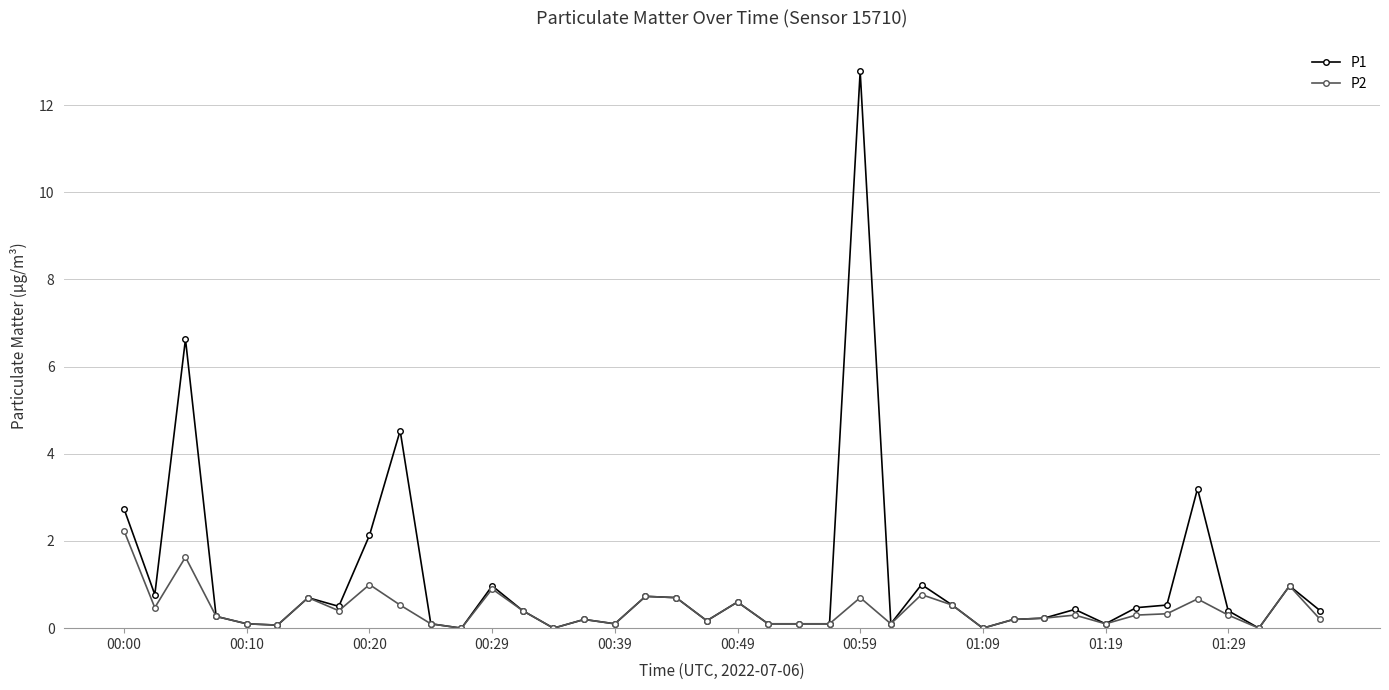

List the series in order of their overall mean, lowest first.

P2, P1